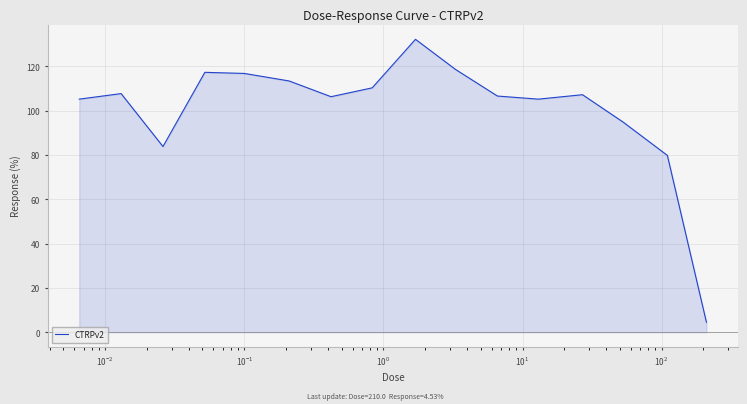

What is the minimum value shown in the chart?

4.5